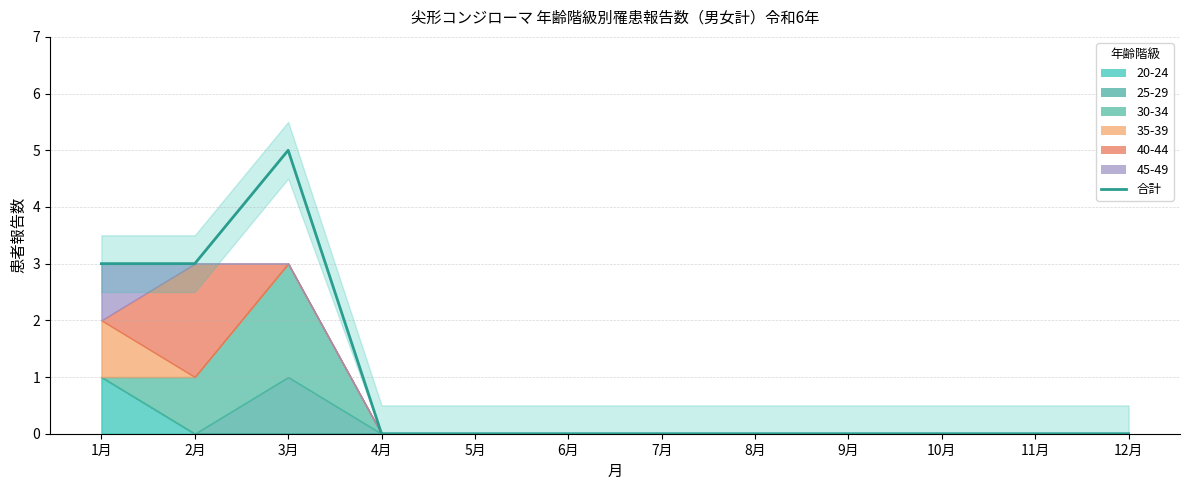

Rank the categories by value from highest to lowest.

3月, 1月, 2月, 4月, 5月, 6月, 7月, 8月, 9月, 10月, 11月, 12月